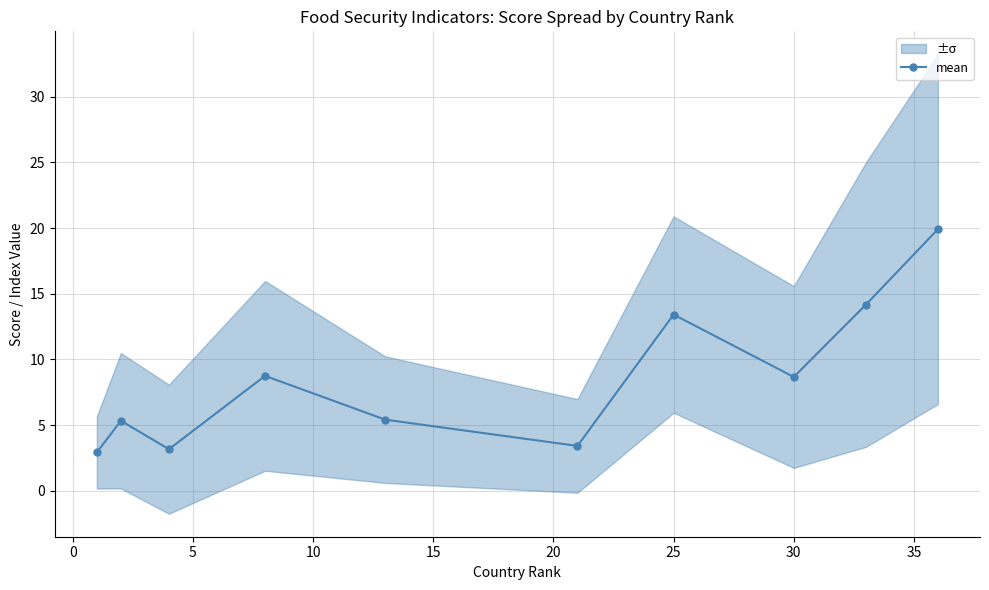

In mean, how many points are lower than both neighbors (excluding endpoints)?

3